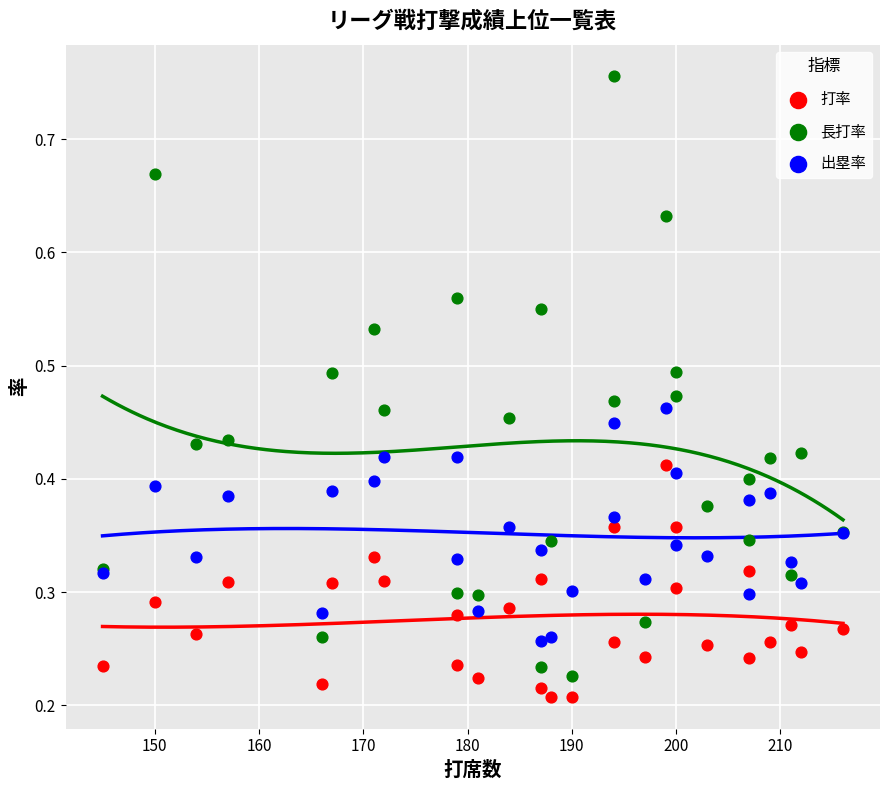

What are all the series names shown in the legend?

打率, 長打率, 出塁率